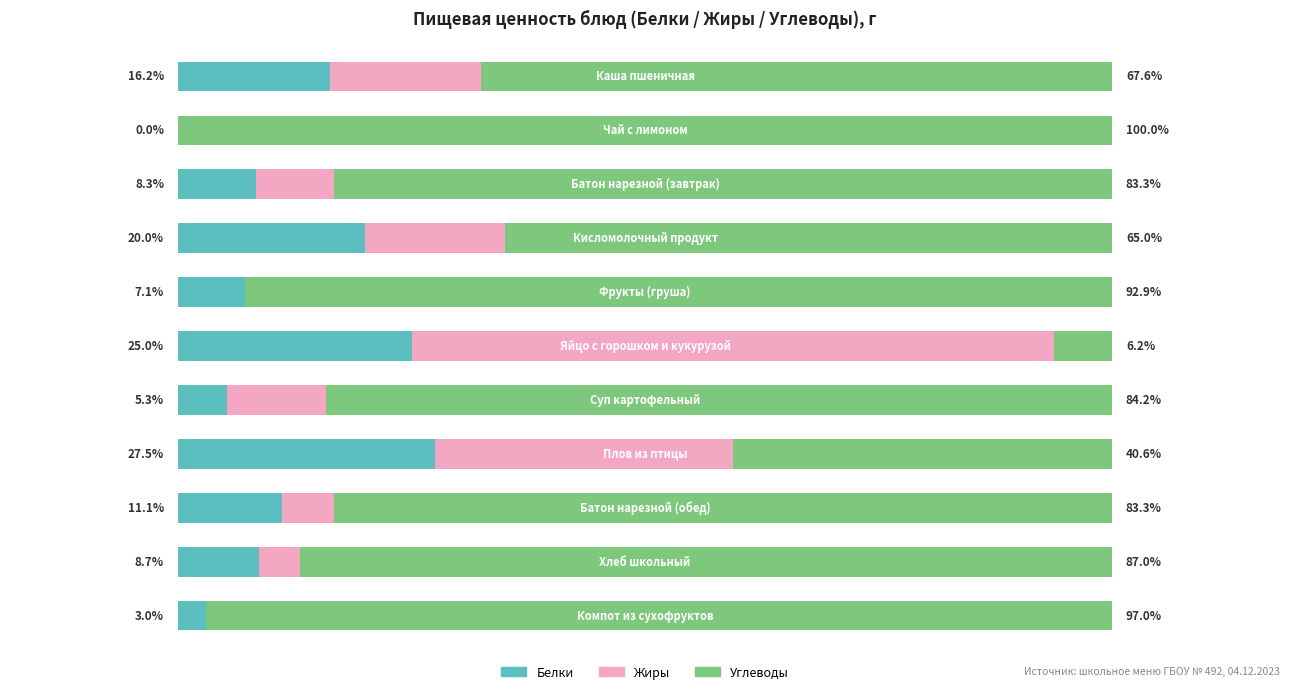

Reading left to right, transcribe all the data shown in this chart.

Белки: 0=16.2	1=0.0	2=8.3	3=20.0	4=7.1	5=25.0	6=5.3	7=27.5	8=11.1	9=8.7	10=3.0
Жиры: 0=16.2	1=0.0	2=8.3	3=15.0	4=0.0	5=68.8	6=10.5	7=31.9	8=5.6	9=4.3	10=0.0
Углеводы: 0=67.6	1=100.0	2=83.3	3=65.0	4=92.9	5=6.2	6=84.2	7=40.6	8=83.3	9=87.0	10=97.0